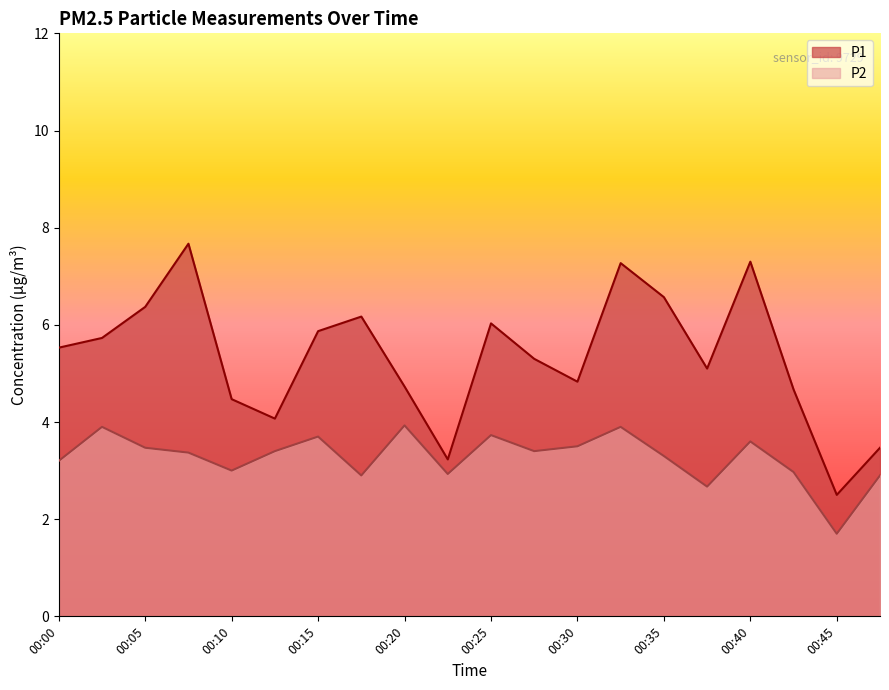

Rank the series by their average value, from lowest to highest.

P2, P1